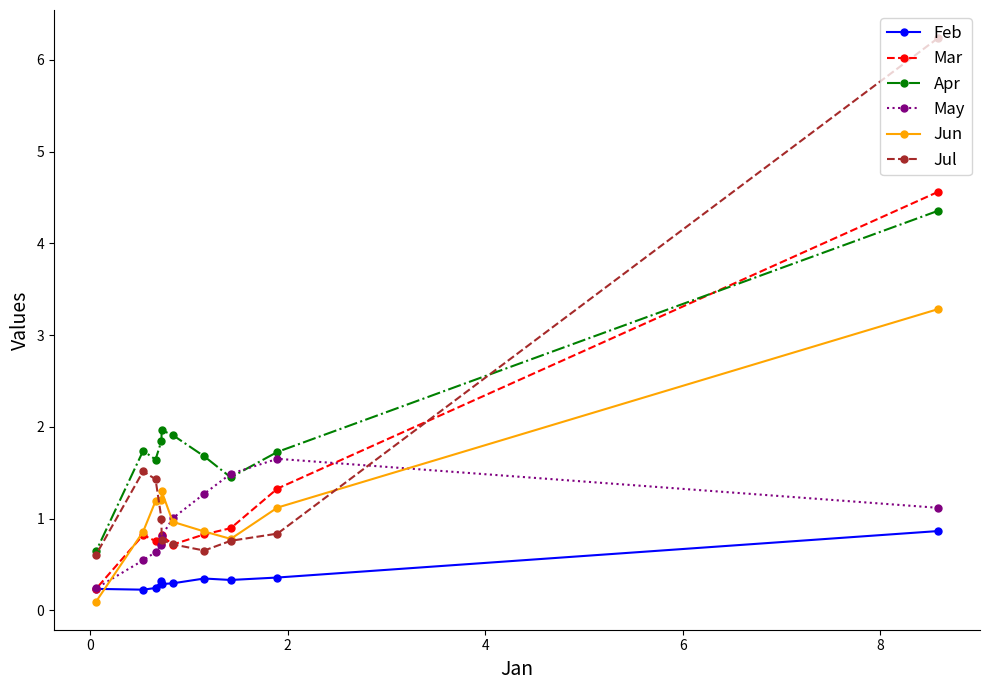

What is the highest value of the Jun series?

3.3